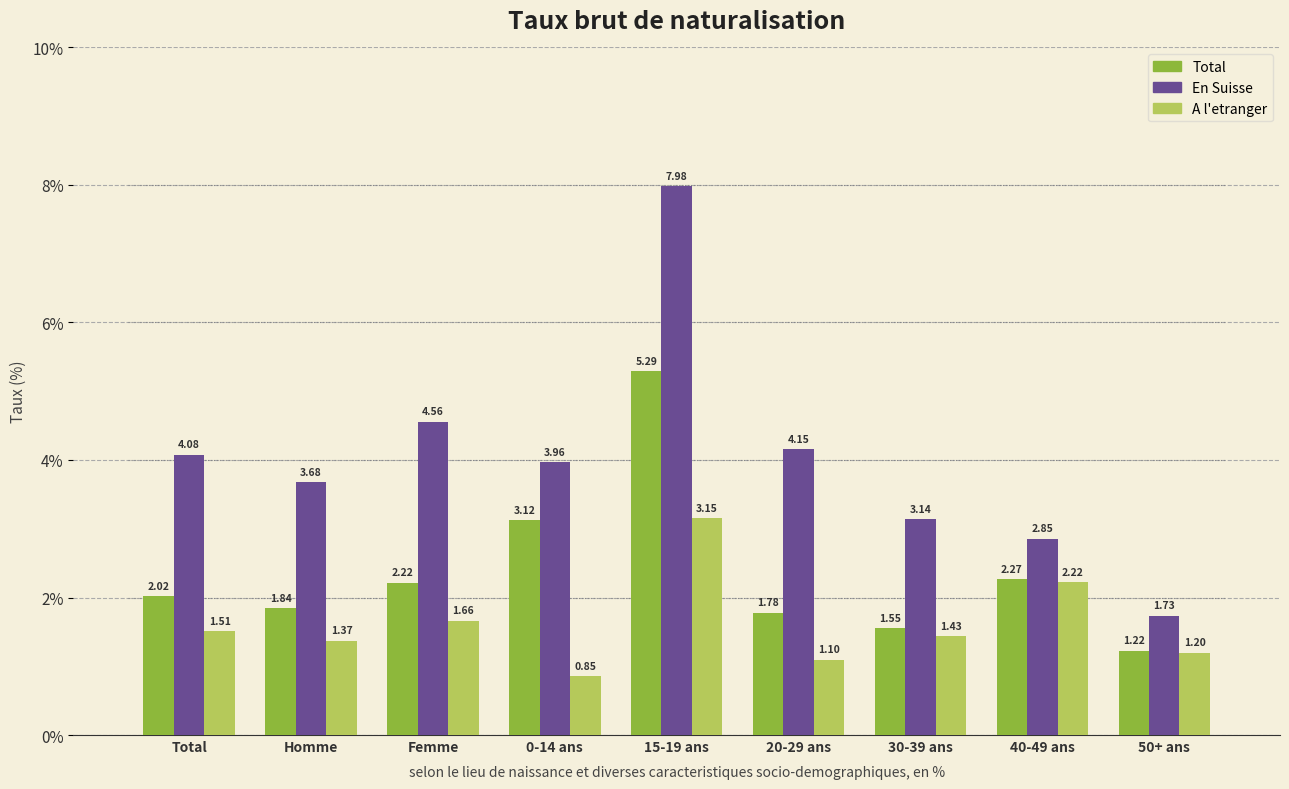

Where does the A l'etranger series first go above 1?

Total